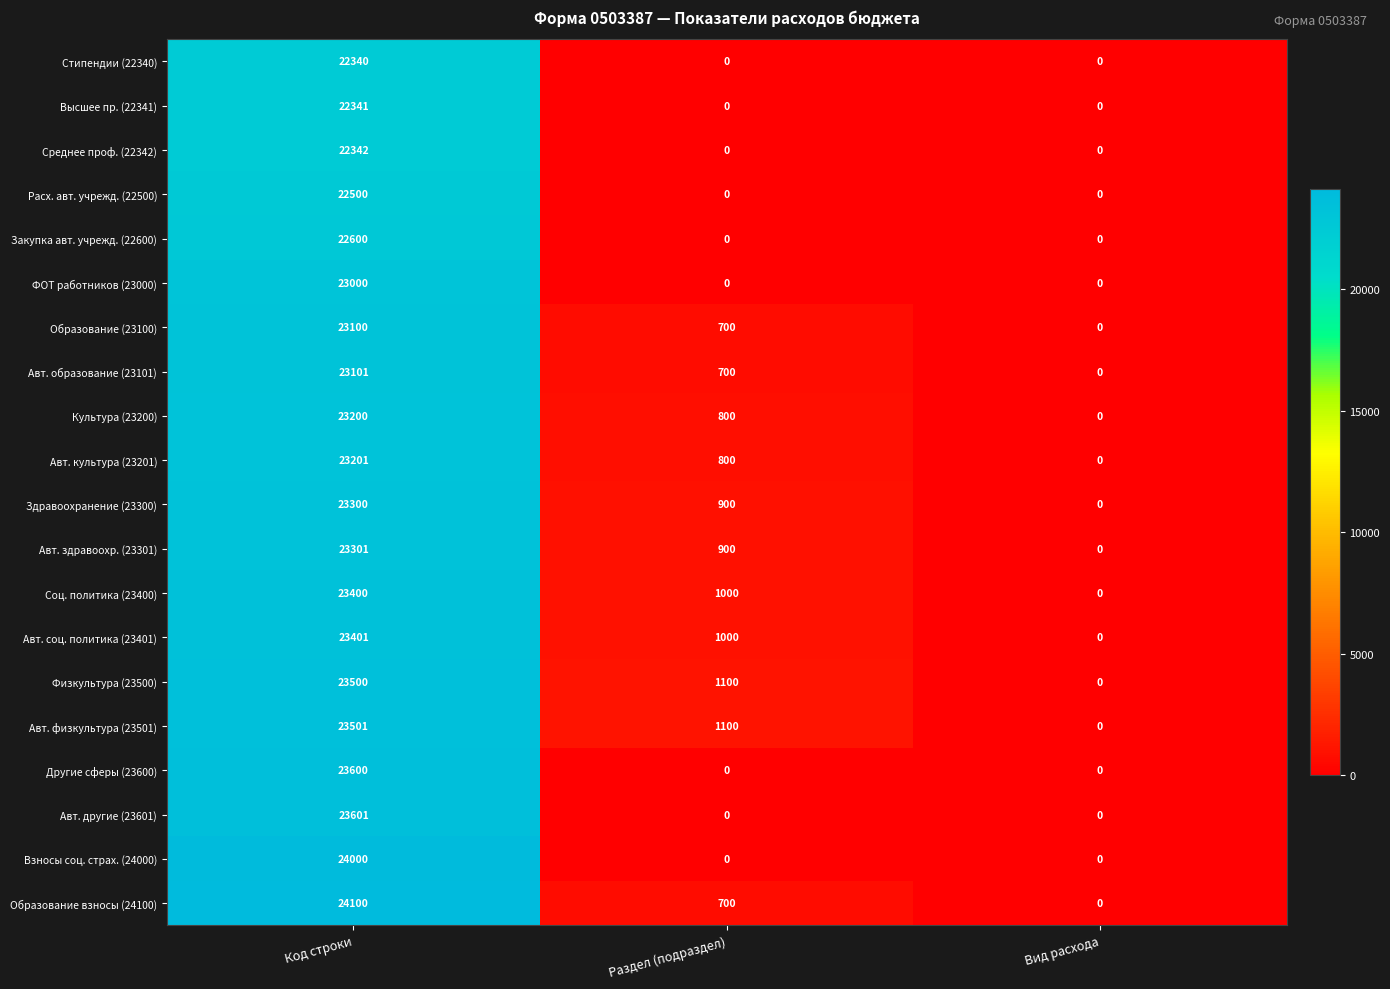

What is the spread (max minus min) of values at Раздел (подраздел)?

1100